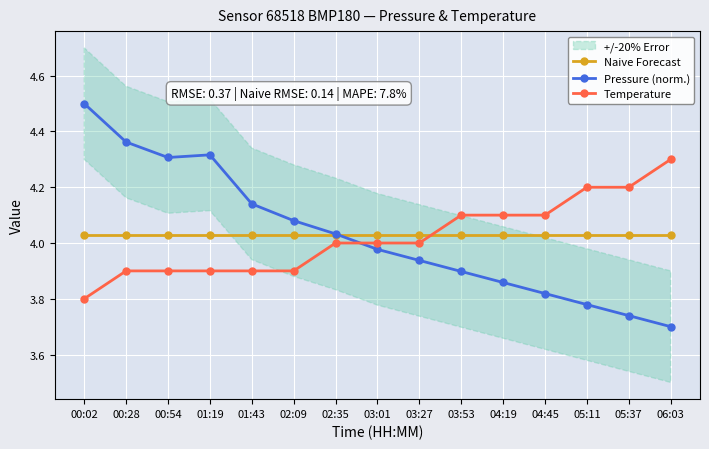

How many data points does each series have?

15